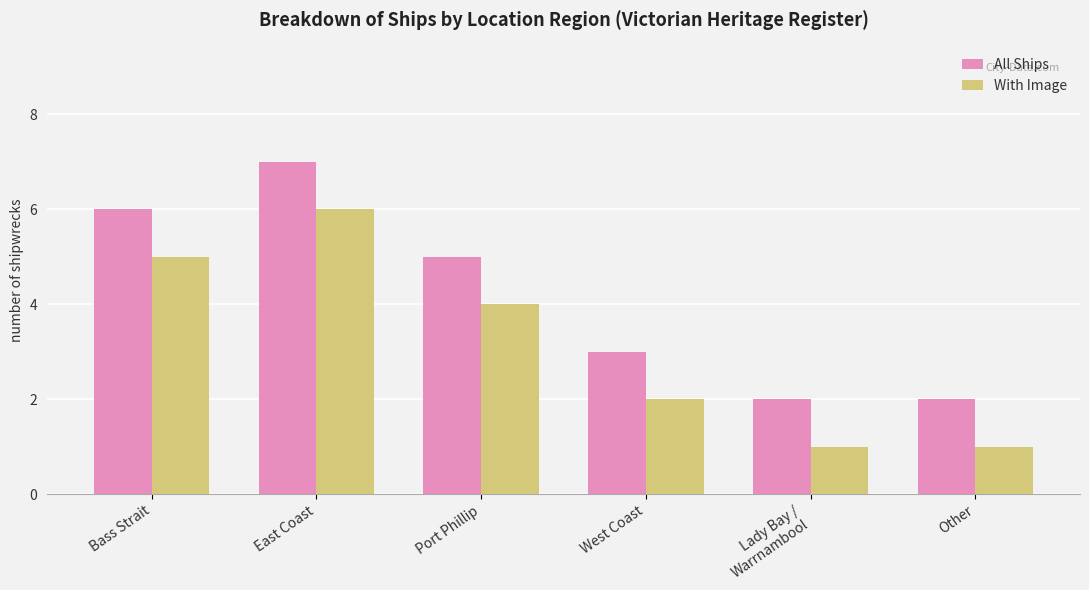

Count the All Ships values in the range 2 to 6.

5